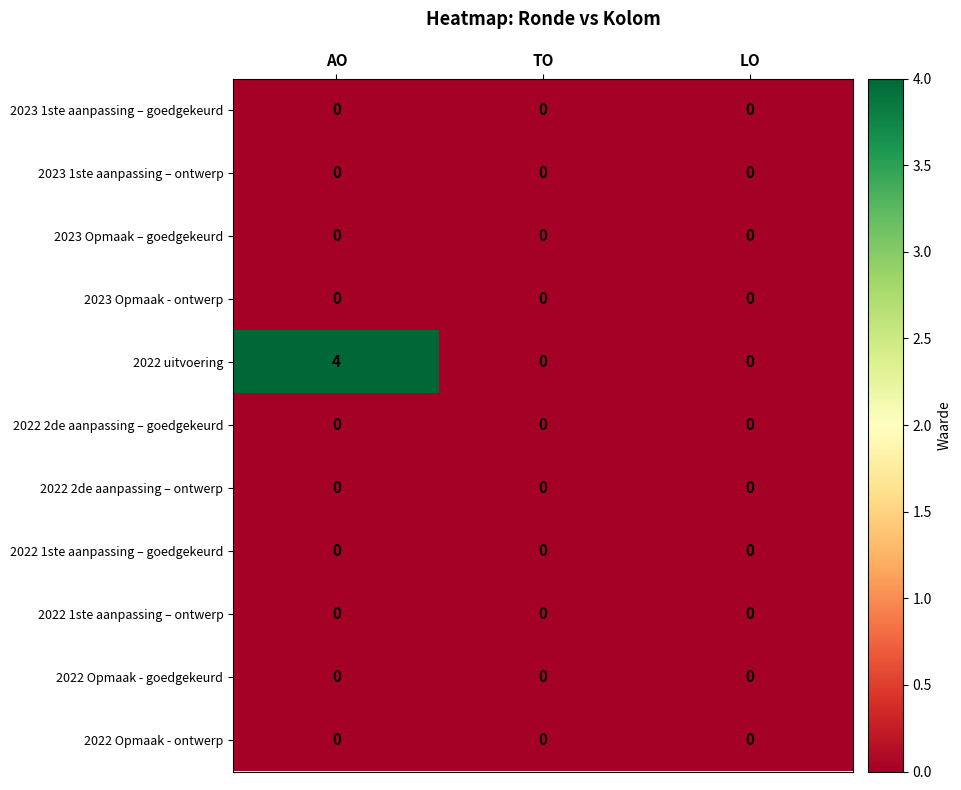

Which label corresponds to the largest value in the chart?

AO